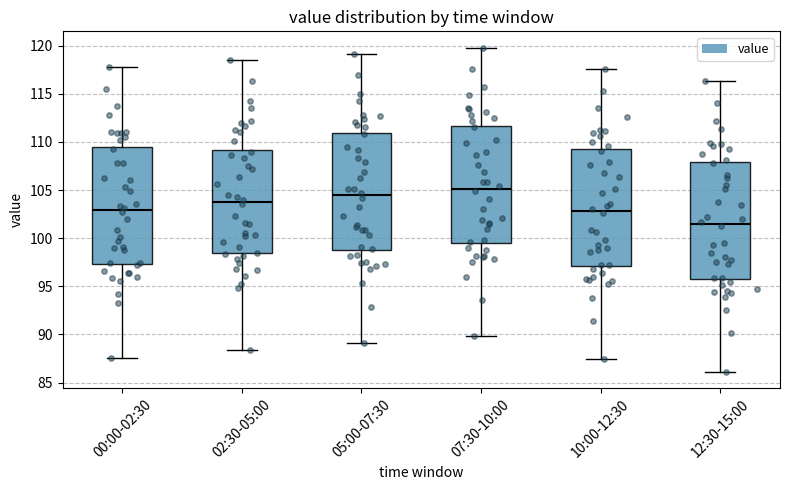

Where does the upper whisker of the box for 05:00-07:30 end on the y-axis? The values are not printed on the chart, so give them approximately, as read against the axis.

119.0